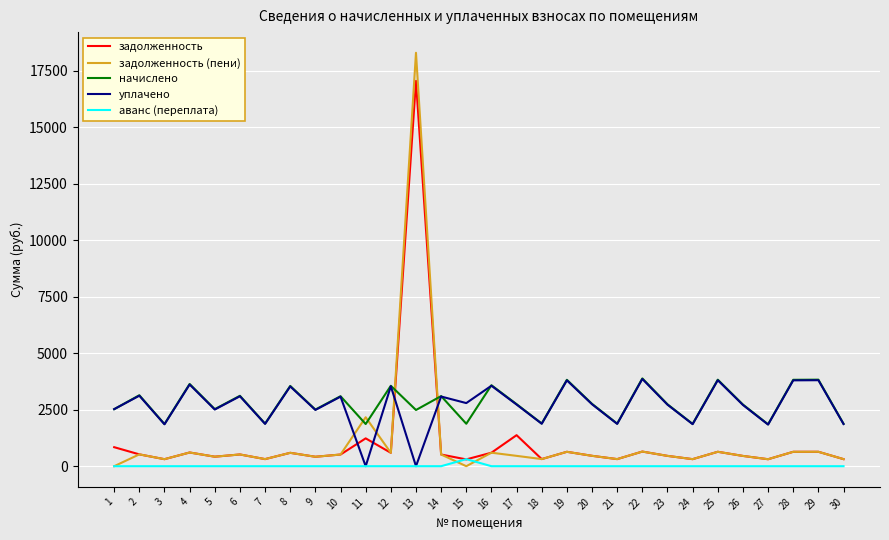

The value of начислено at 8 is 3552.0. True or false?

True